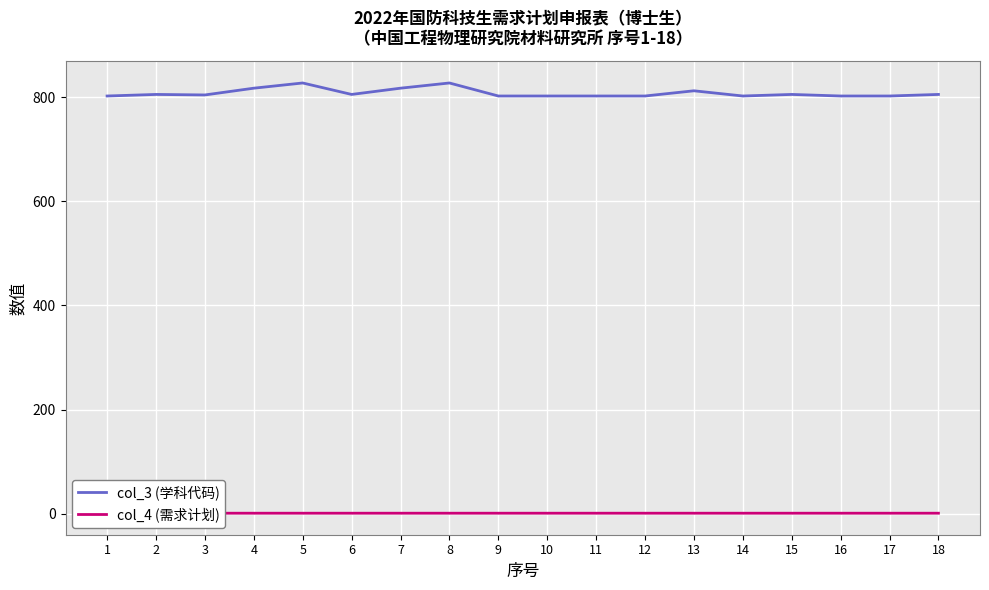

True or false: col_4 (需求计划) has more than 1 points higher than both neighbors.

False